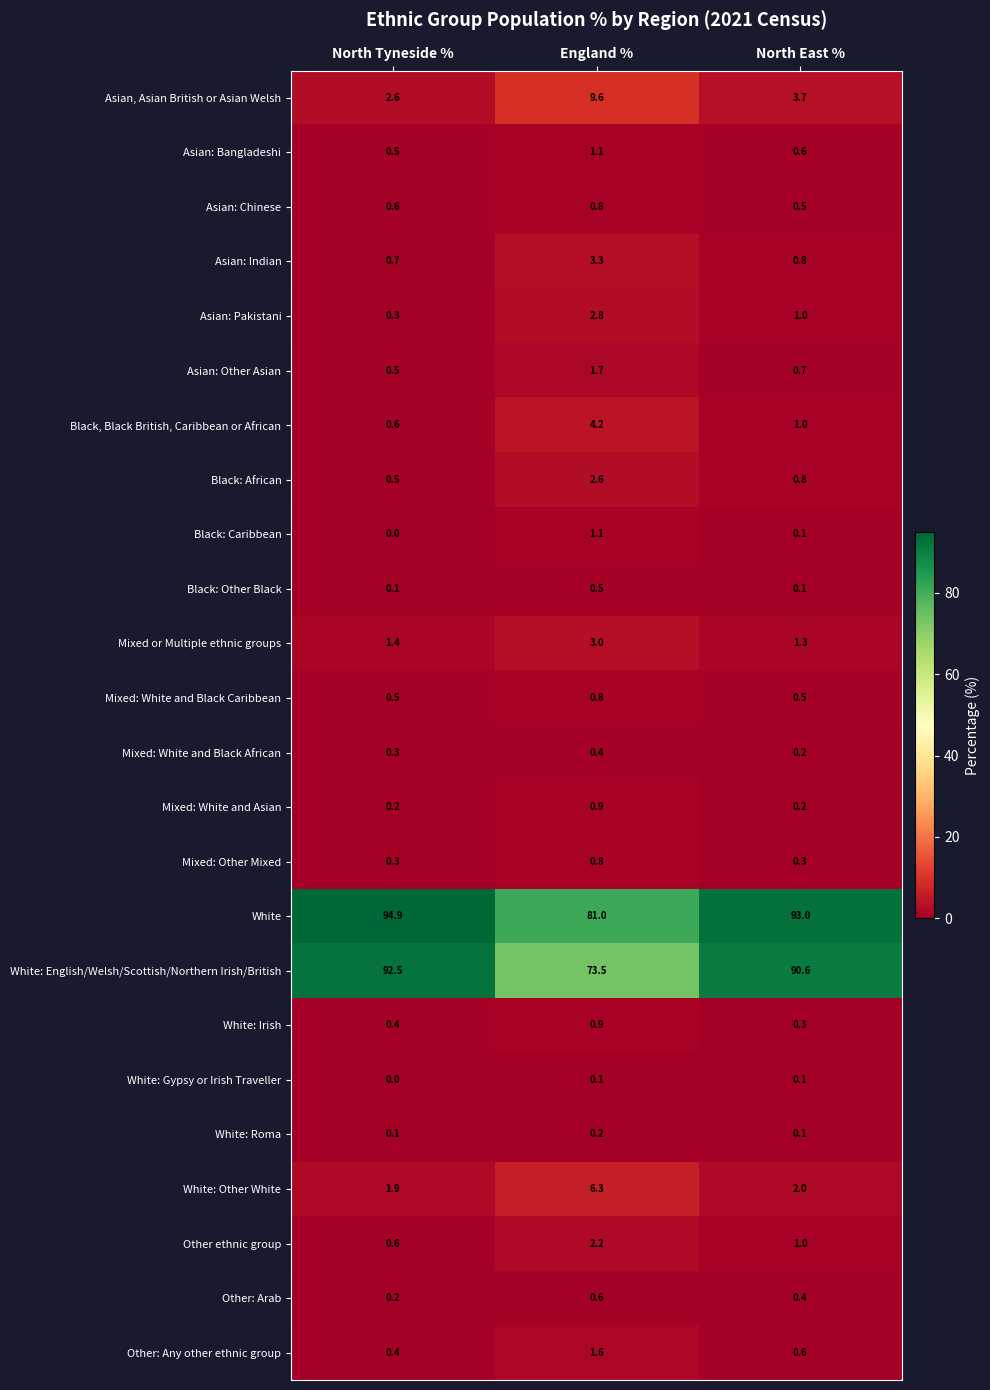

List the labels in order of White: Other White value, smallest first.

North Tyneside %, North East %, England %